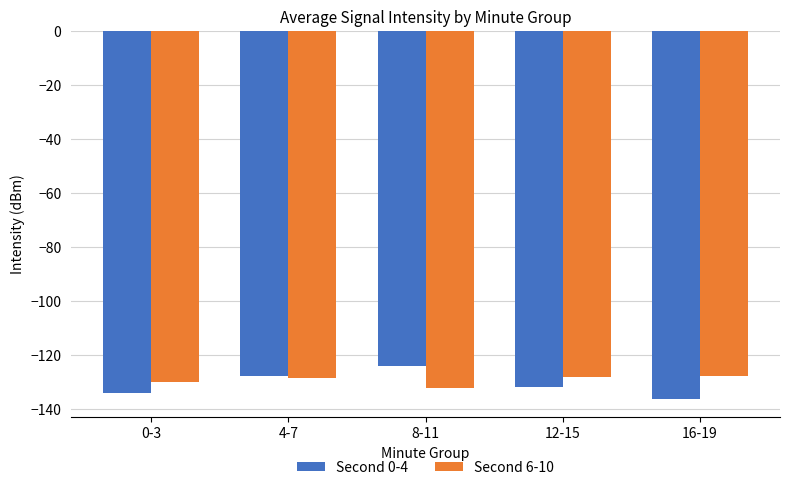

Rank the series by their average value, from lowest to highest.

Second 0-4, Second 6-10